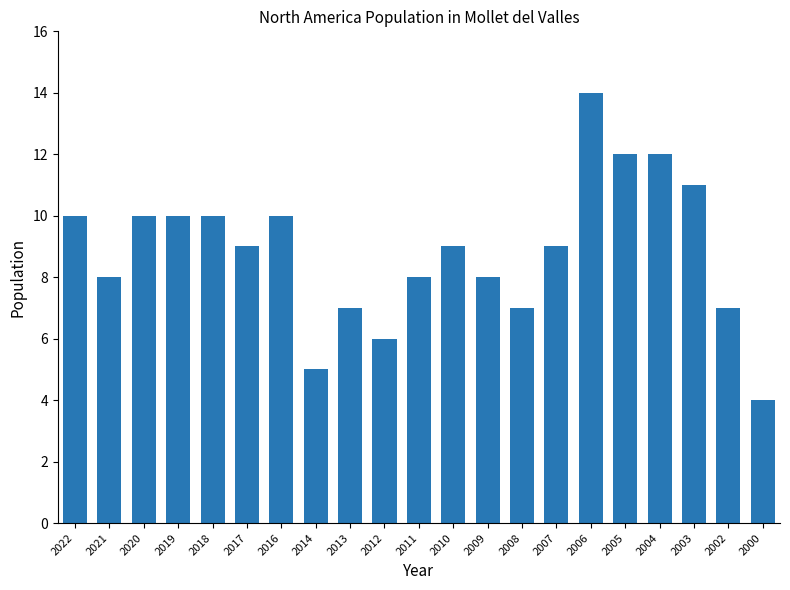

What value does the data have at 2009?

8